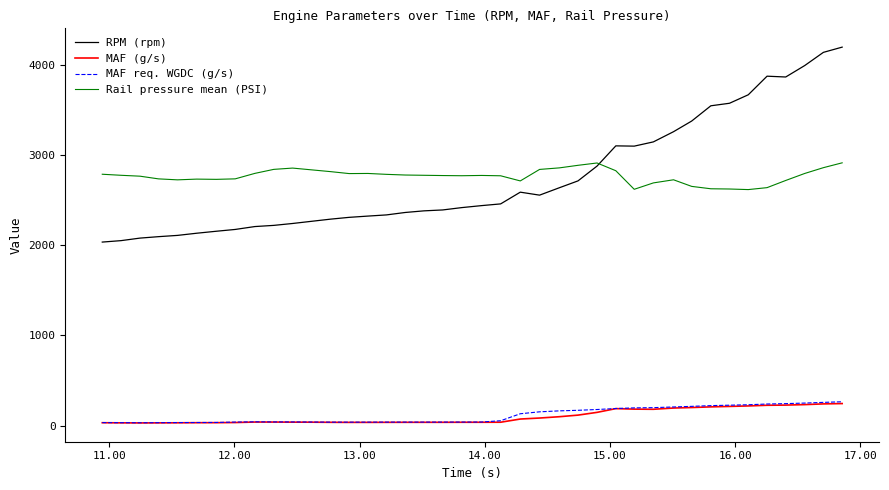

True or false: RPM (rpm) and MAF req. WGDC (g/s) intersect in this chart.

False